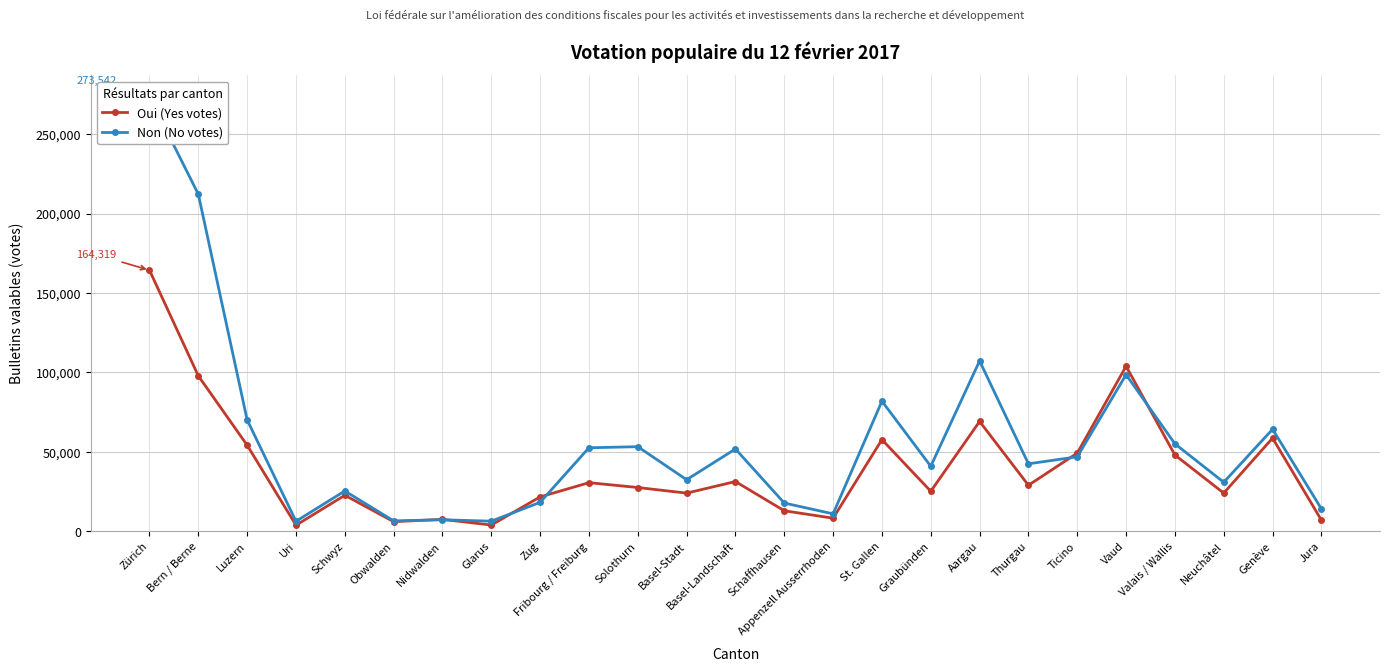

What is the spread (max minus min) of values at Valais / Wallis?

7051